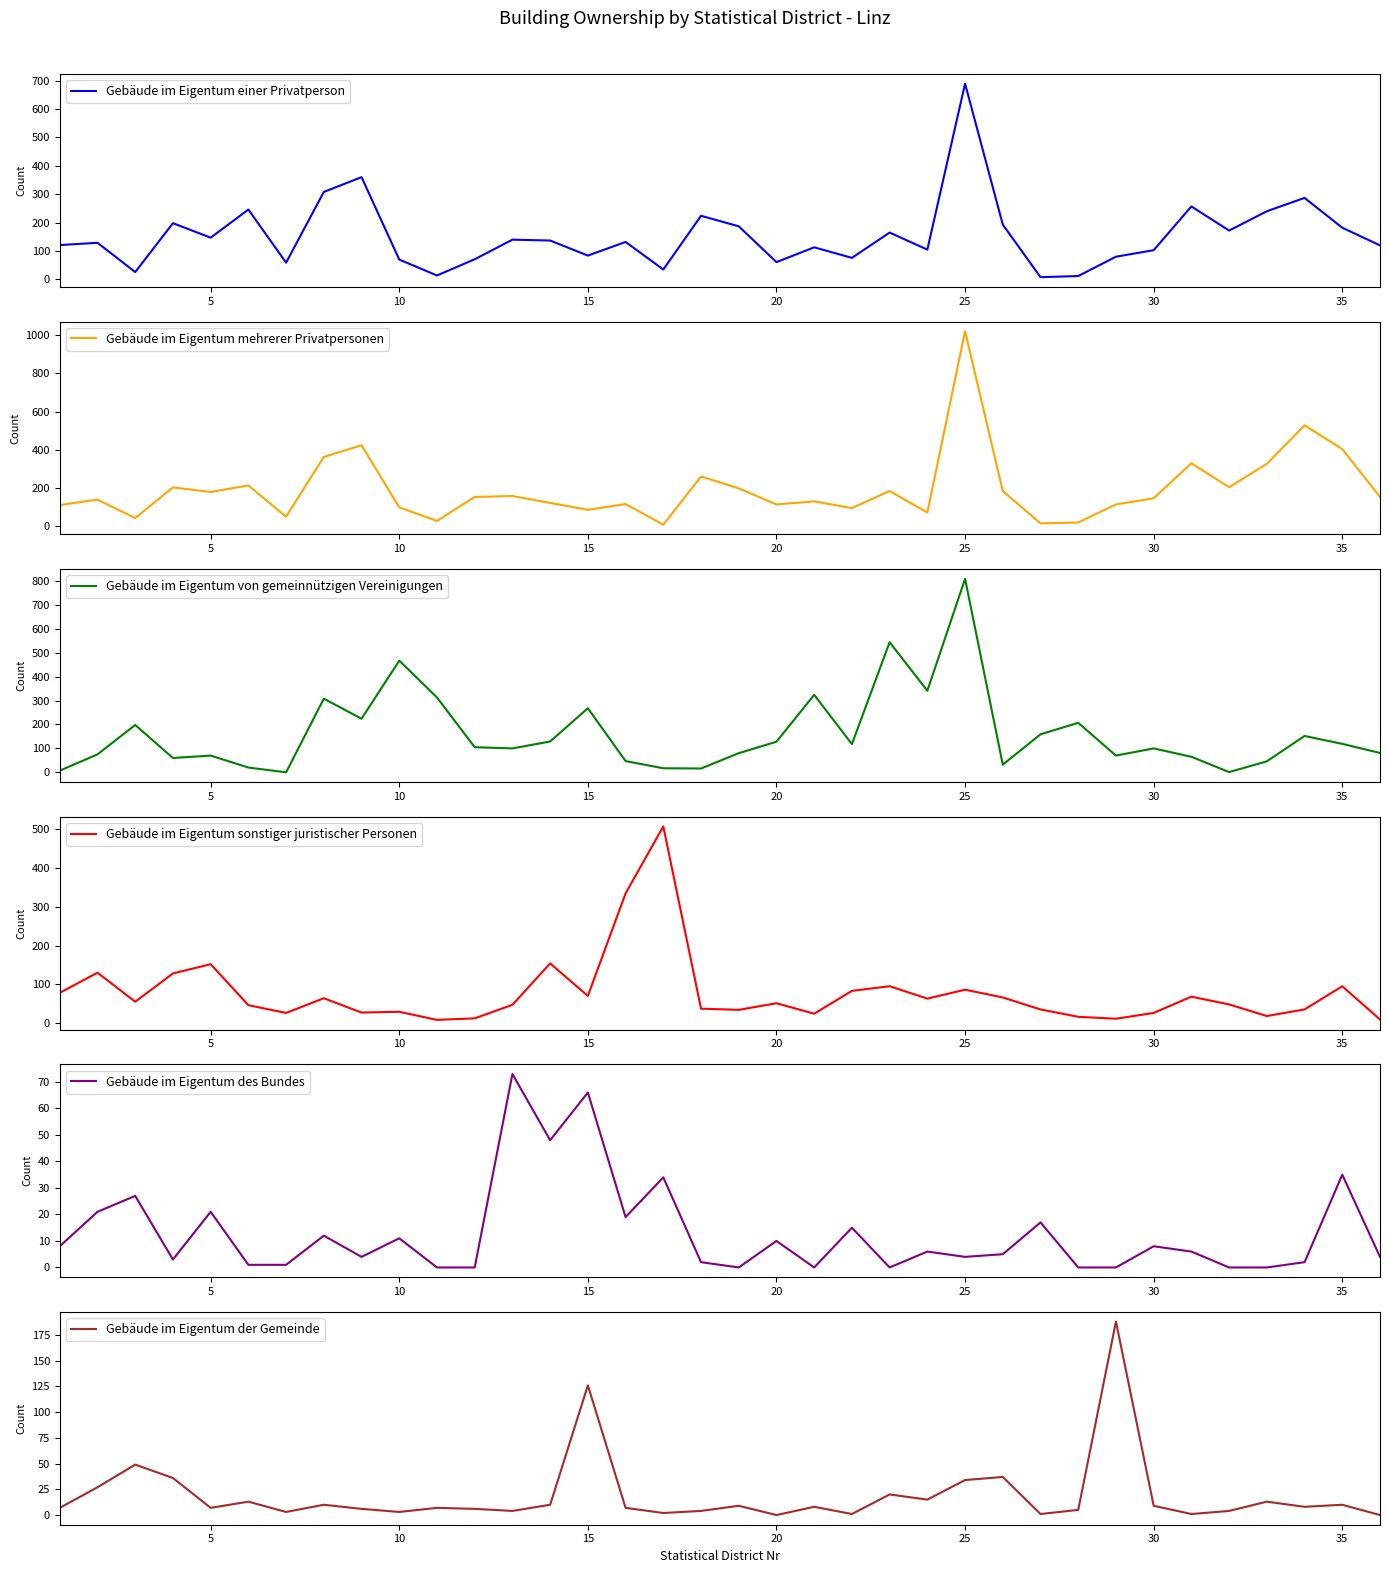

True or false: Gebäude im Eigentum einer Privatperson has a value of 689 at 25.

True